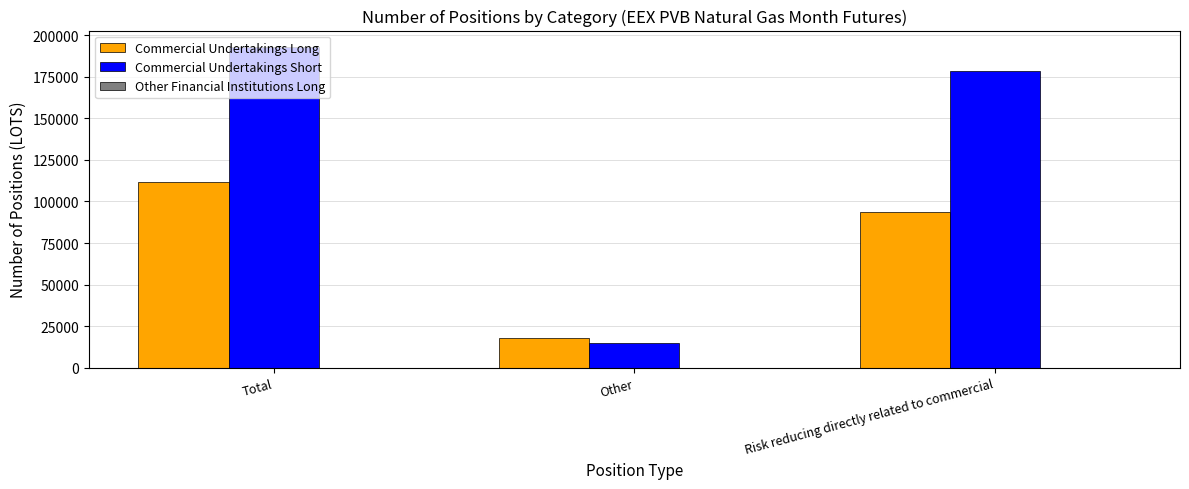

Is it true that Commercial Undertakings Long equals 93792 at Risk reducing directly related to commercial?

True